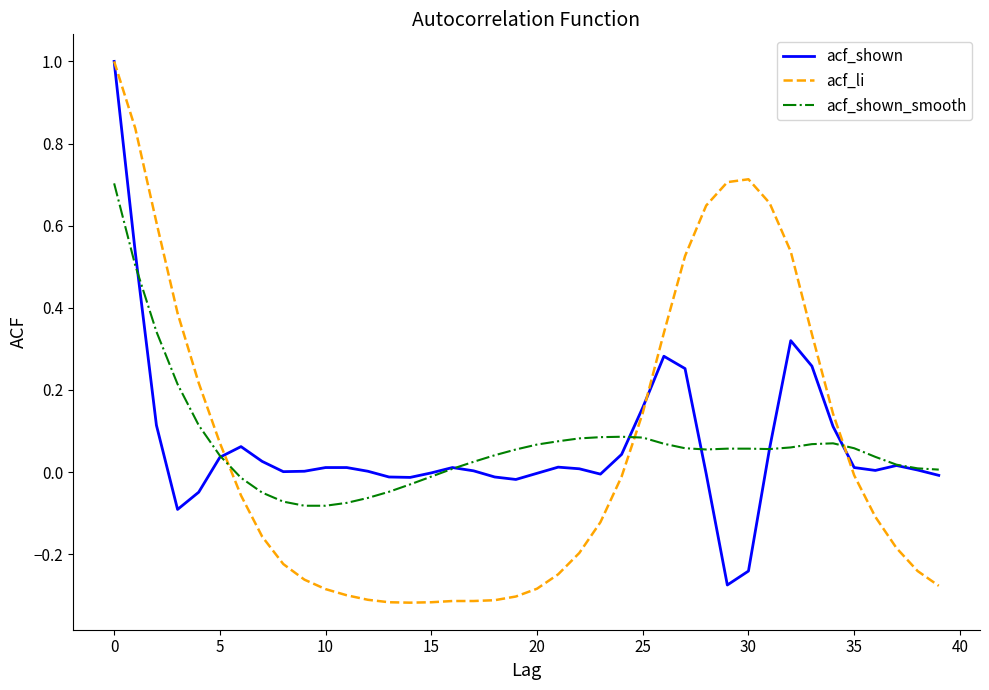

Which series has the widest spread of values?

acf_li